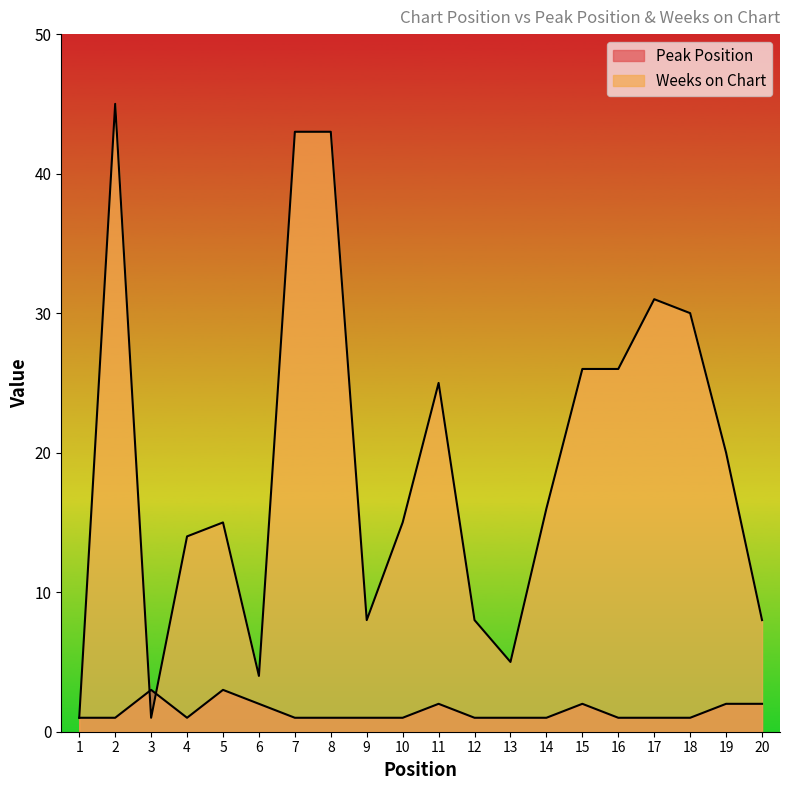

List the series in order of their overall mean, highest first.

Weeks on Chart, Peak Position